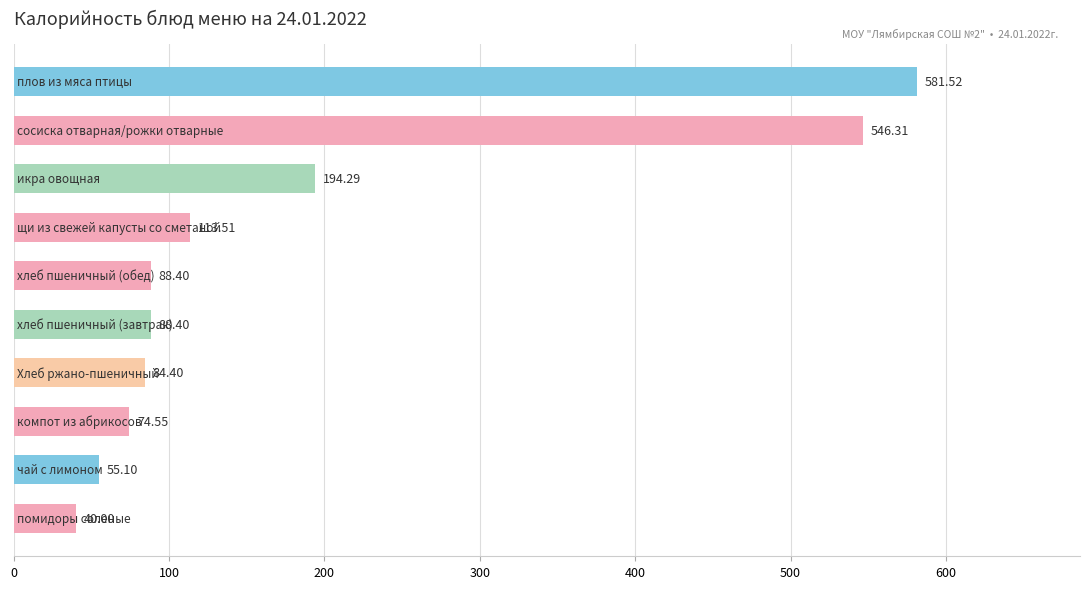

What is the sum of all values?

1866.5